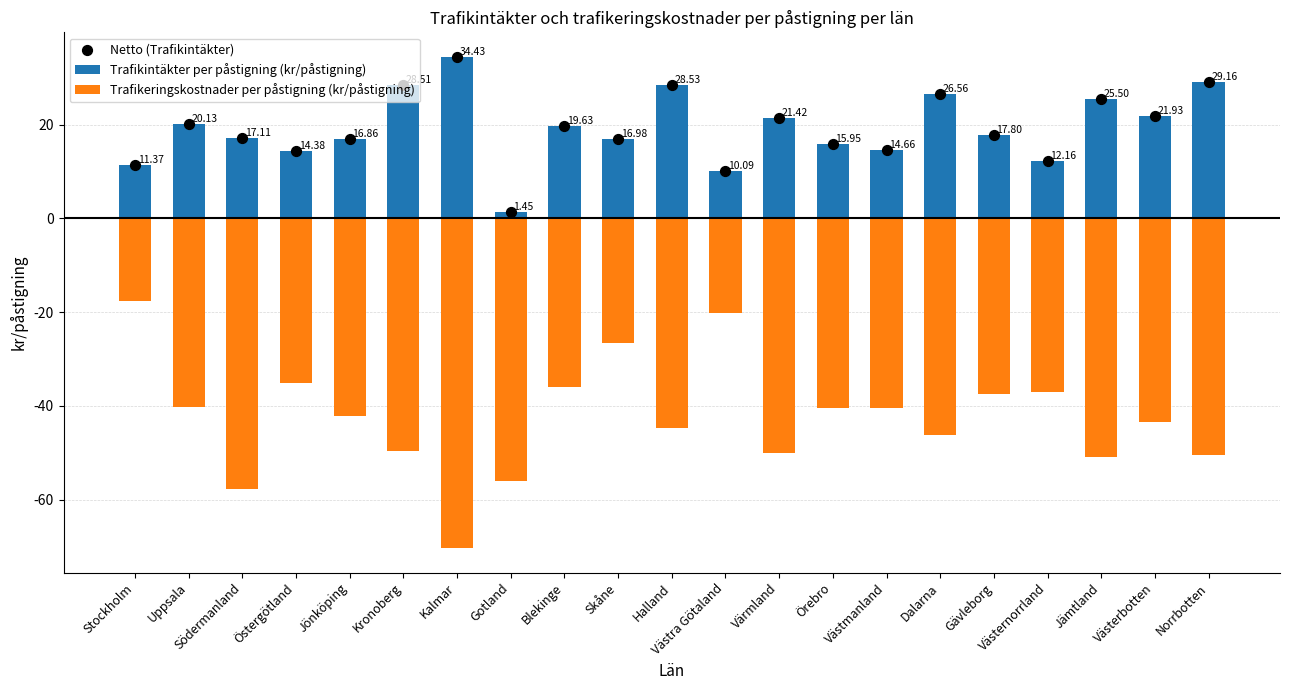

Which series reaches the maximum Y coordinate?

Trafikintäkter per påstigning (kr/påstigning)